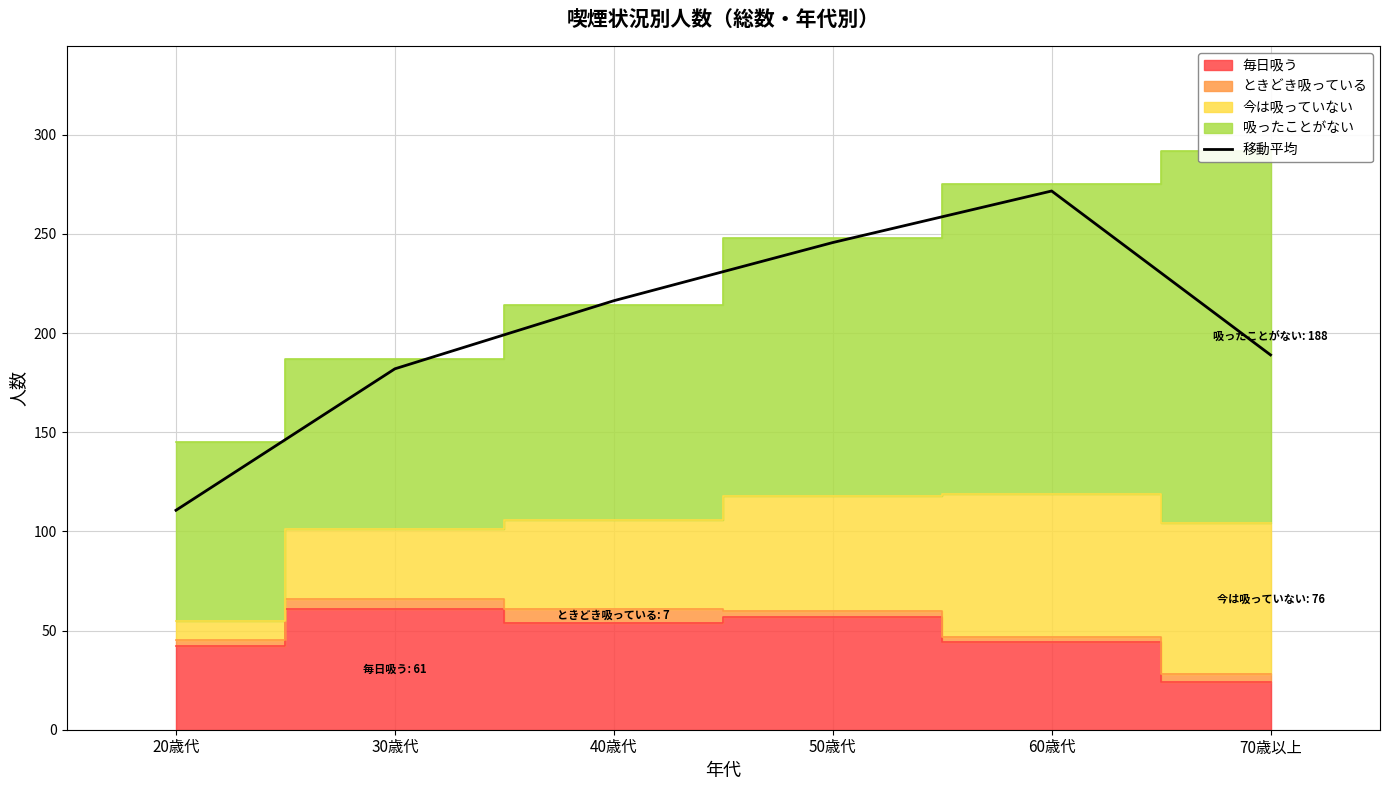

What is the average value?

202.6